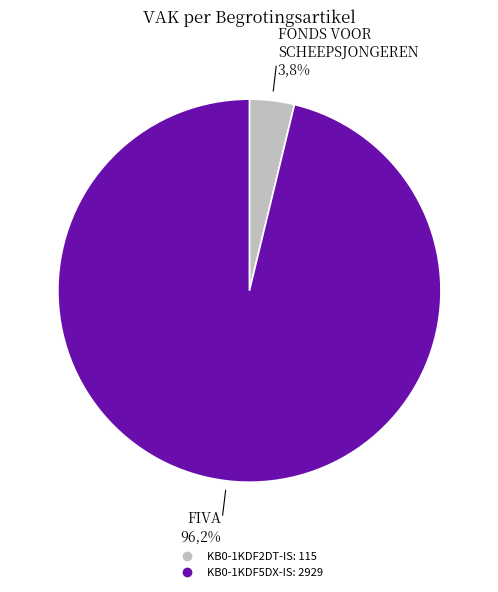

How much of the chart is everything except KB0-1KDF2DT-IS?

96.2%